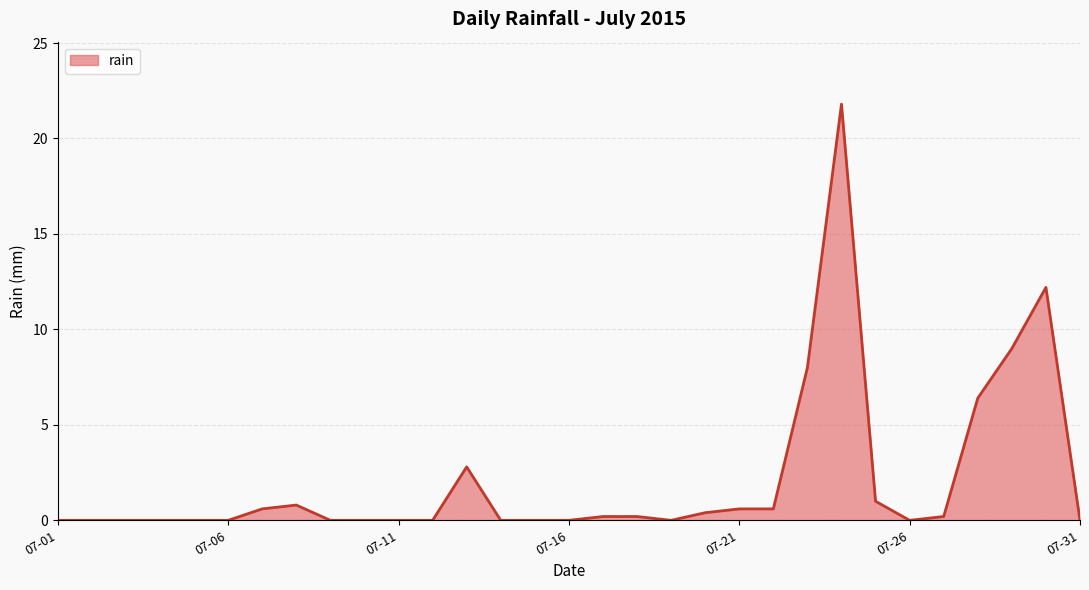

What is the difference between the maximum and minimum values?

21.8